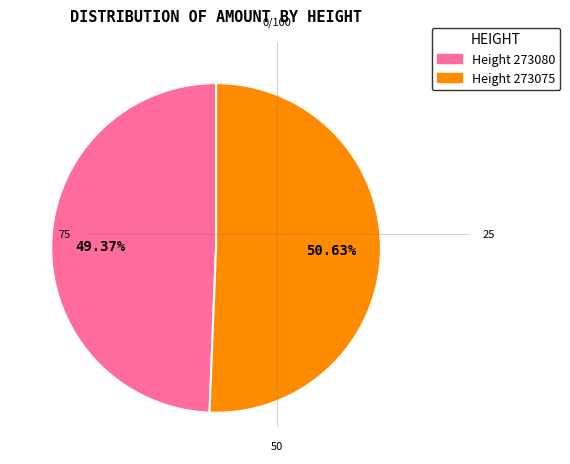

Does any single category account for the majority?

Yes